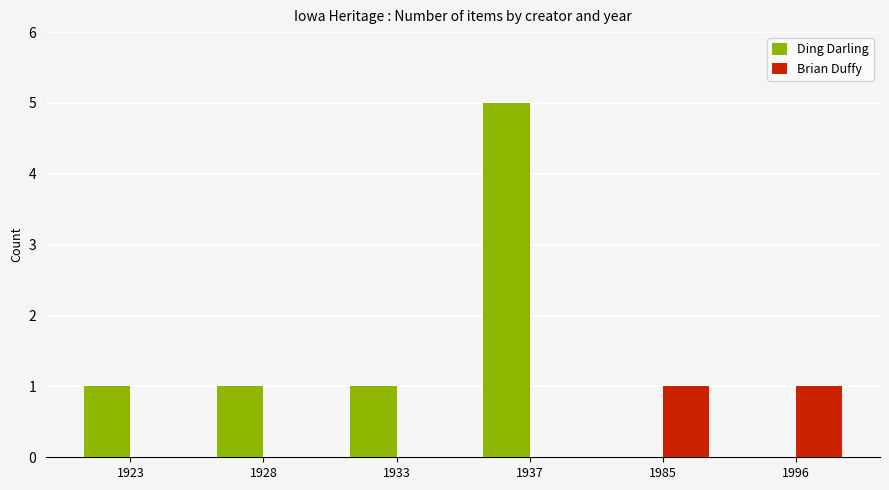

Which category has the highest value across all series?

1937